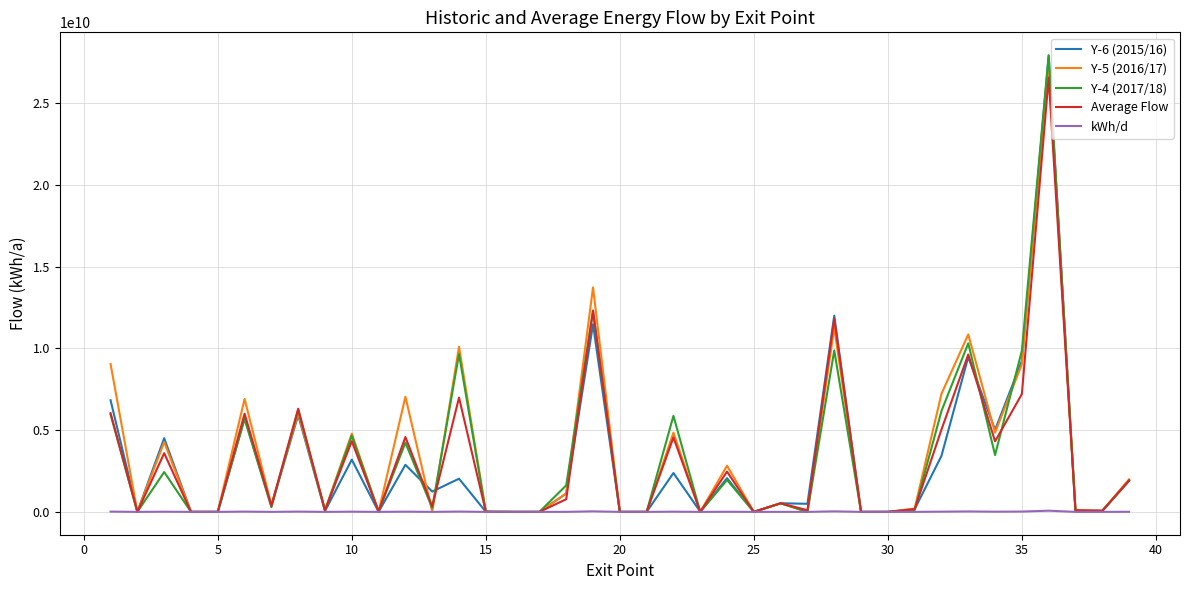

Which series has the widest spread of values?

Y-4 (2017/18)